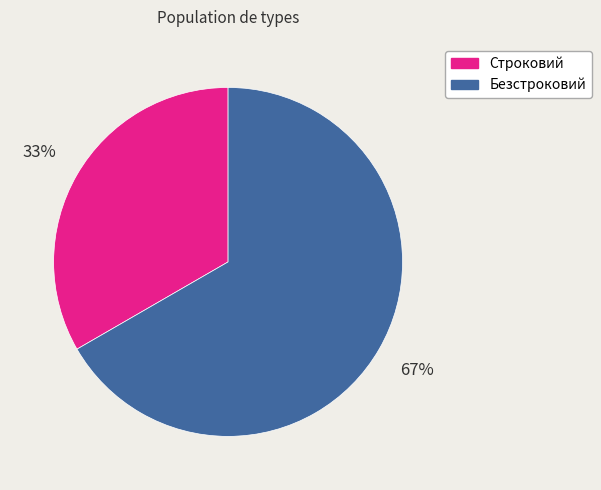

Do Строковий and Безстроковий together represent more than half of the pie?

Yes